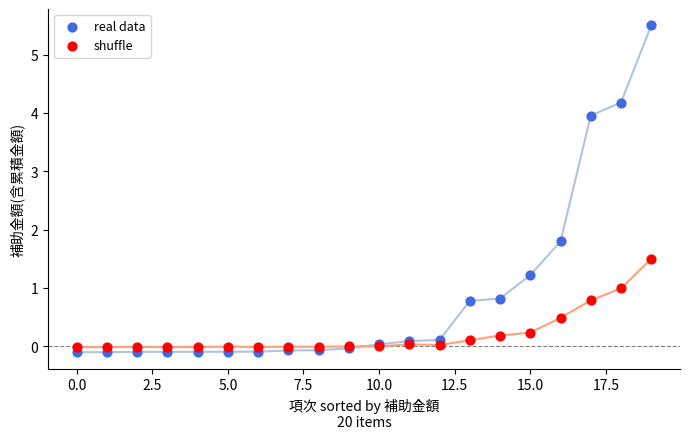

Which series reaches the maximum Y coordinate?

real data